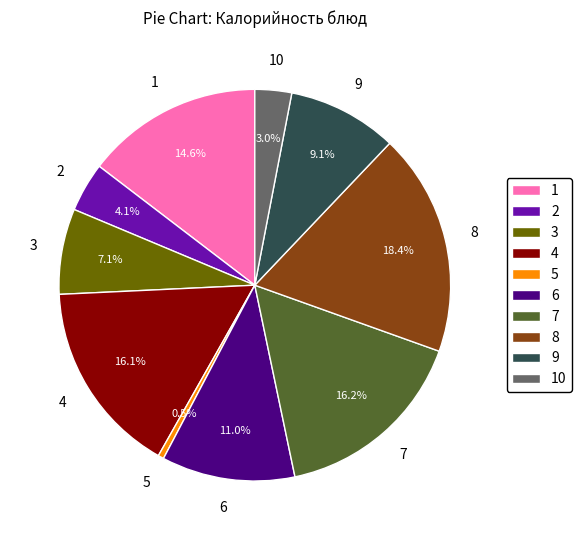

To the nearest percent, what is the average slice percentage?

10%